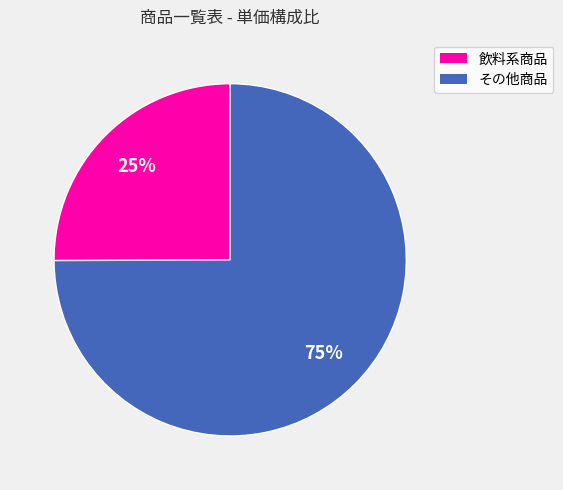

Is there any slice that represents more than half of the pie?

Yes